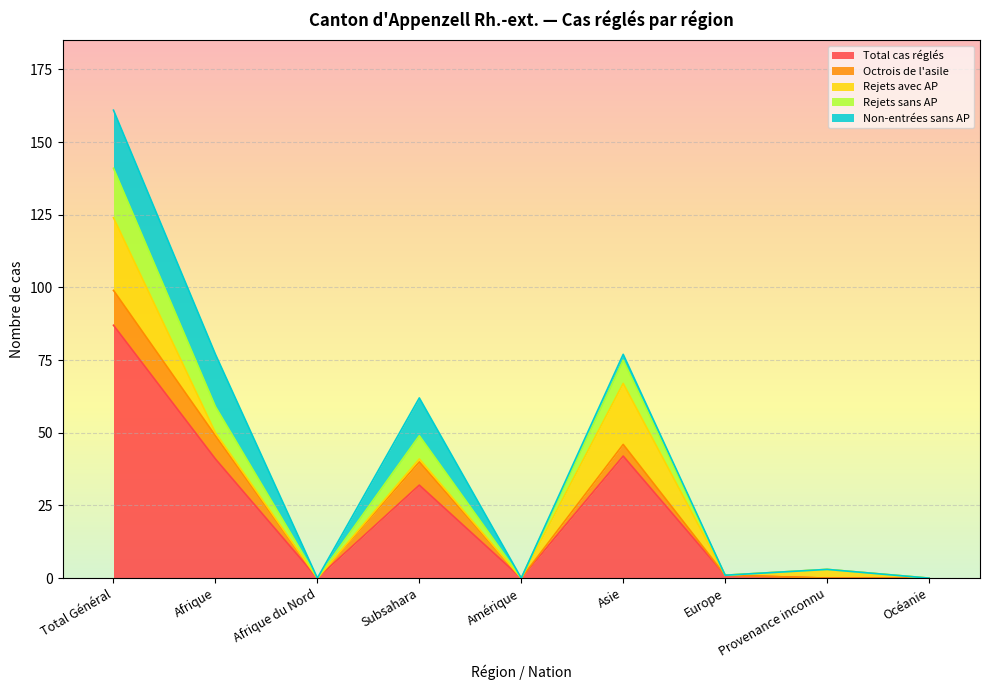

How many values in Total cas réglés are above zero?

5